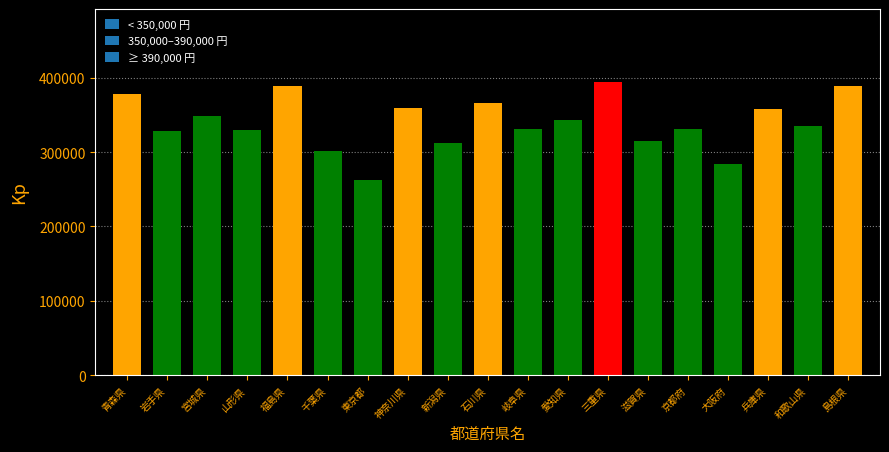

What is the sum of the values at 和歌山県 and 石川県?

702578